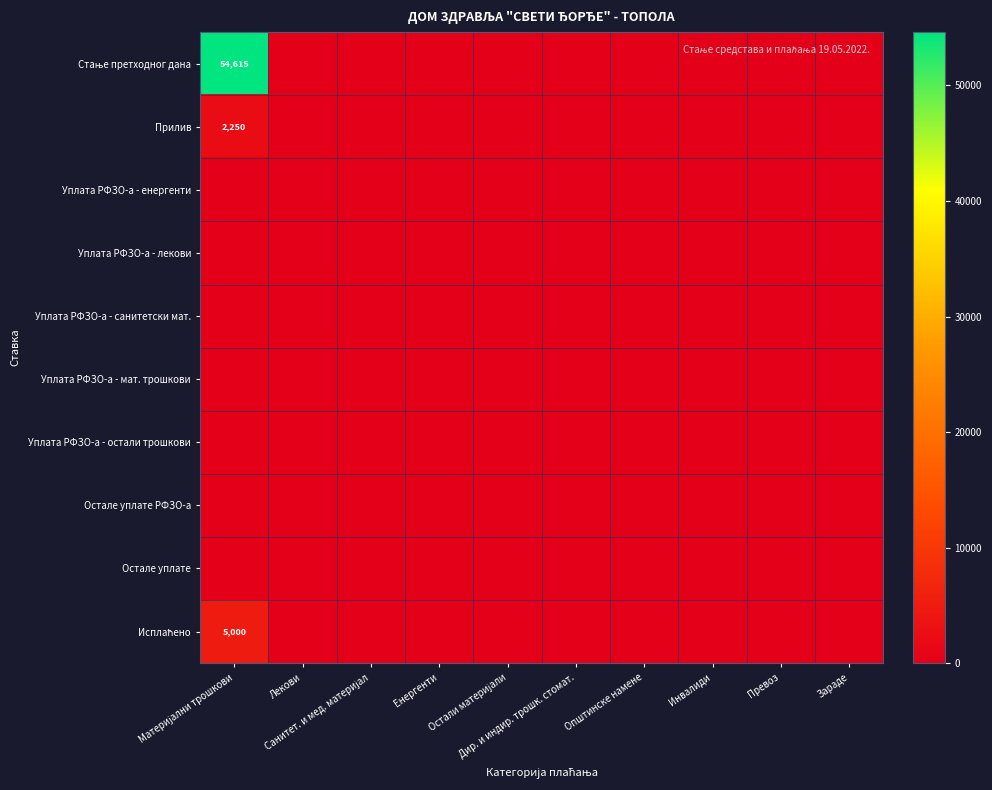

What is the average value of the Стање претходног дана series?

5461.5